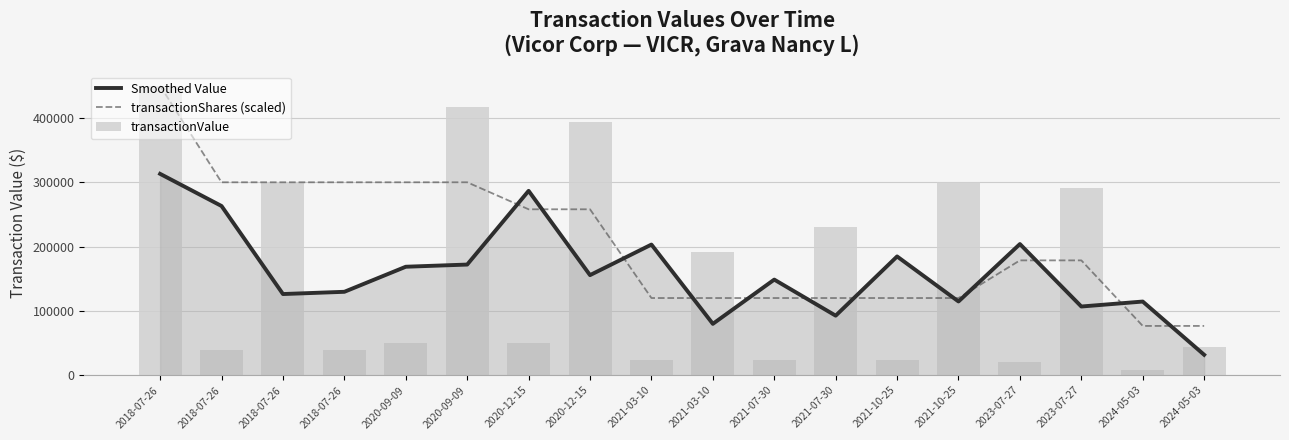

What is the difference between the second highest and second lowest values in the Smoothed Value series?

206813.7